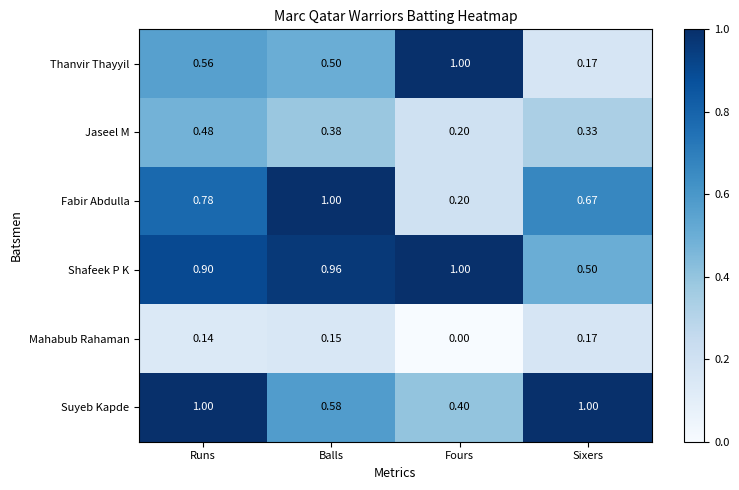

Which category has the highest value in the Fabir Abdulla series?

Balls